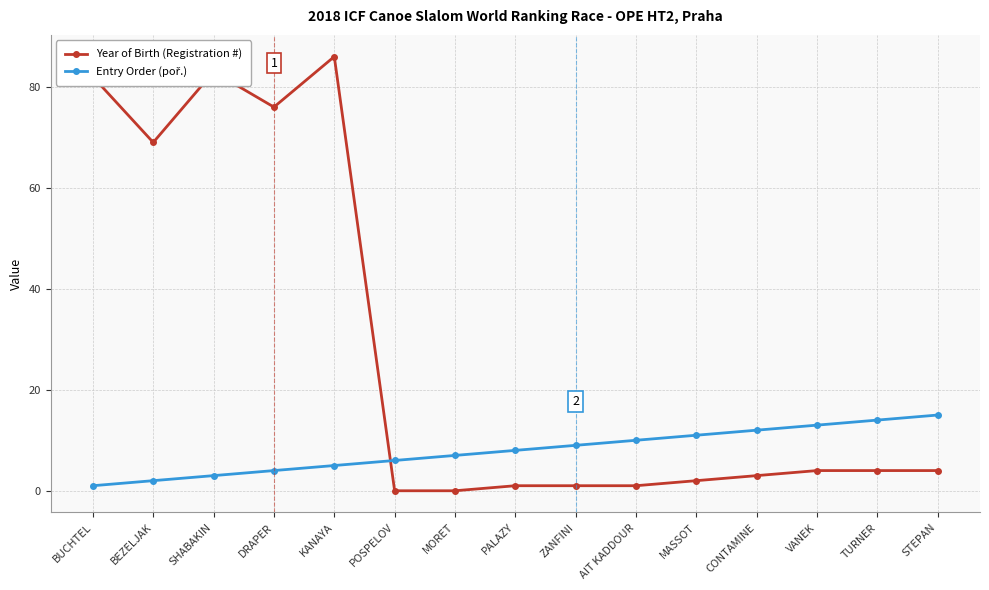

True or false: Year of Birth (Registration #) has a value of 7 at STEPAN.

False